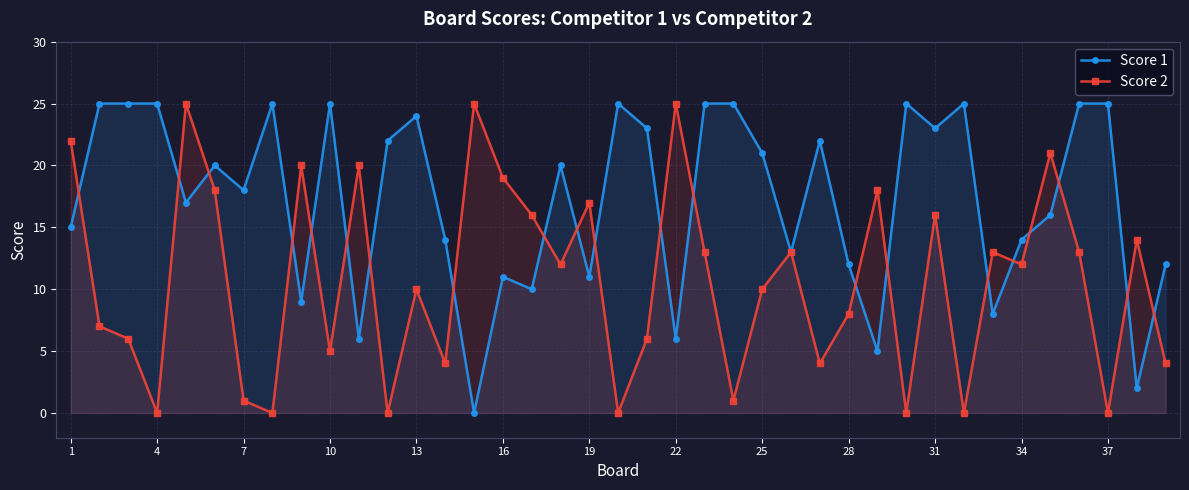

The value of Score 1 at 22 is 43. True or false?

False